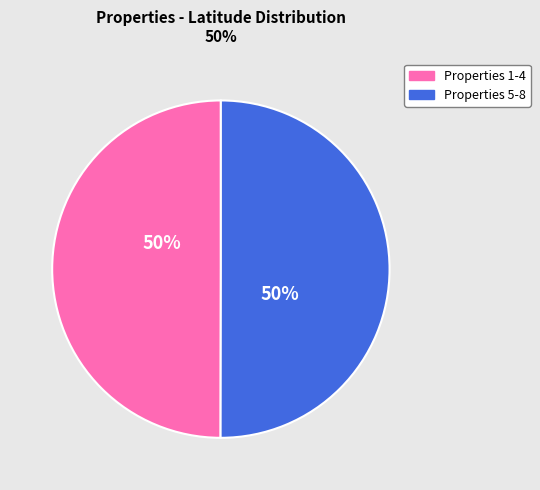

To the nearest percent, what is the combined percentage of Properties 1-4 and Properties 5-8?

100%